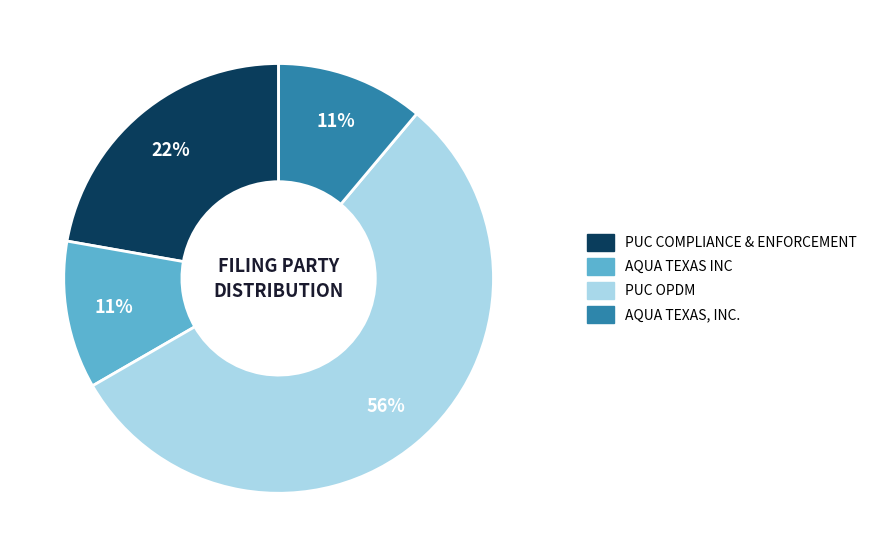

What percentage is the AQUA TEXAS INC slice, to the nearest percent?

11%